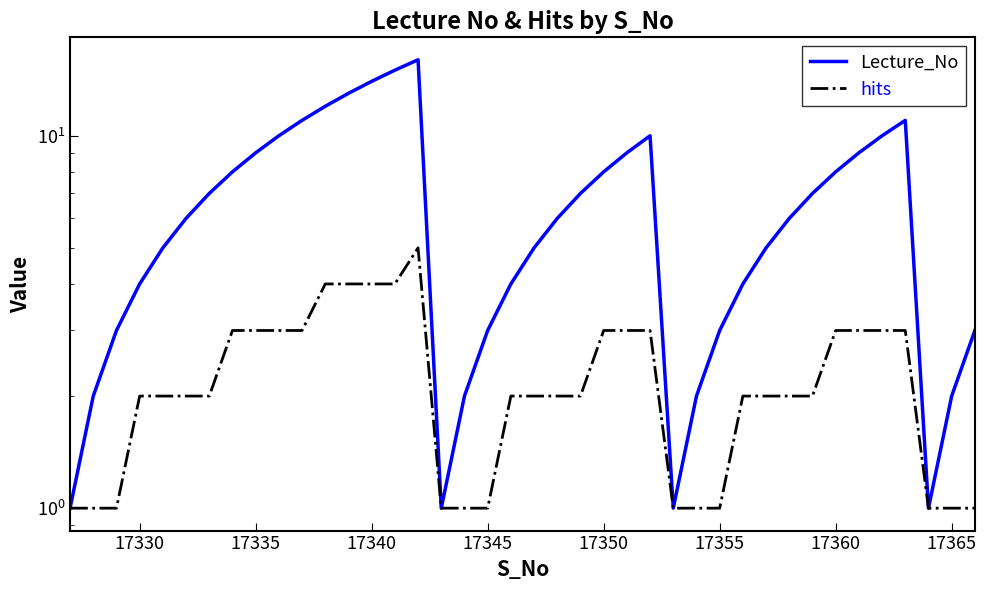

True or false: Lecture_No has a value of 8 at 17360.

True